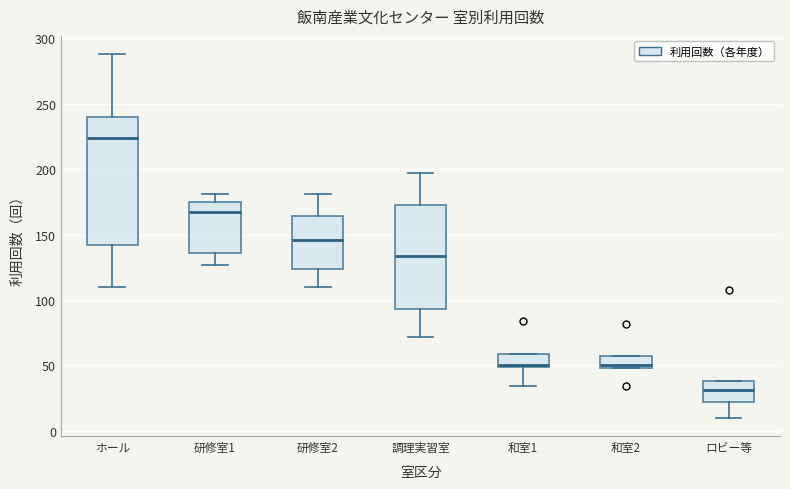

Where does the median line of the box for ロビー等 sit on the y-axis? The values are not printed on the chart, so give them approximately, as read against the axis.

30